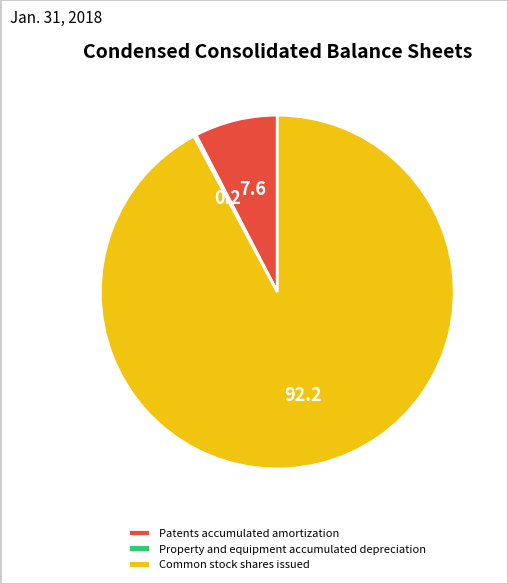

Is the sum of Patents accumulated amortization and Common stock shares issued greater than half?

Yes